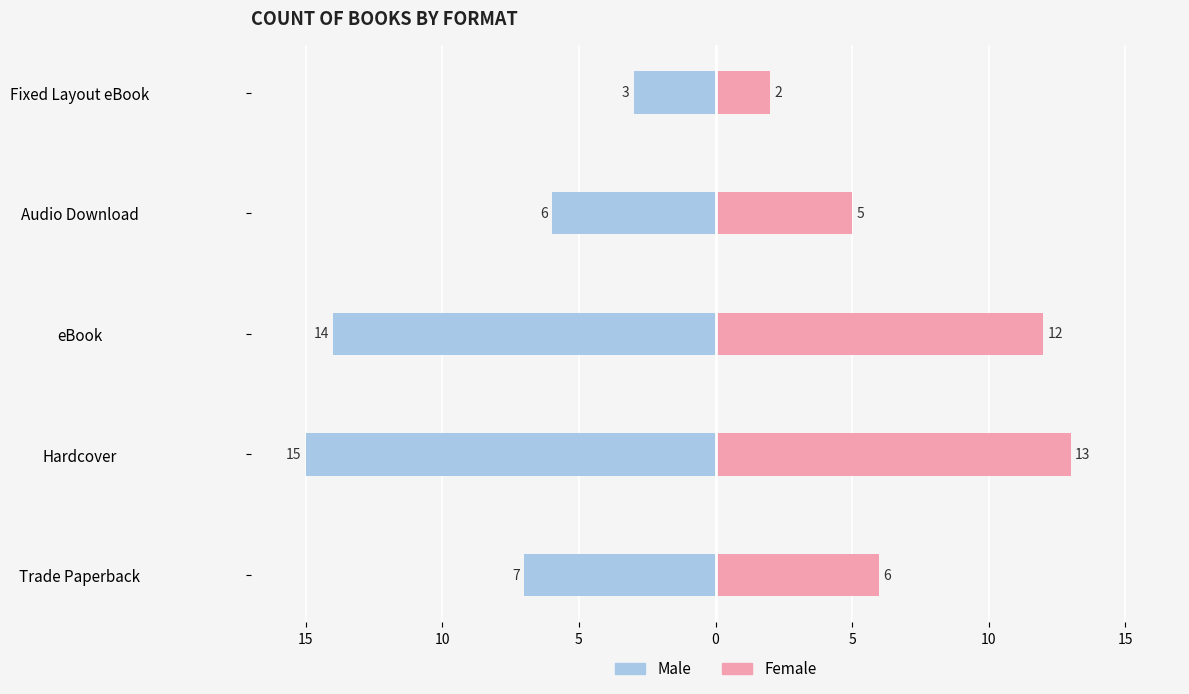

What is the difference between the highest and lowest values at Fixed Layout eBook?

5